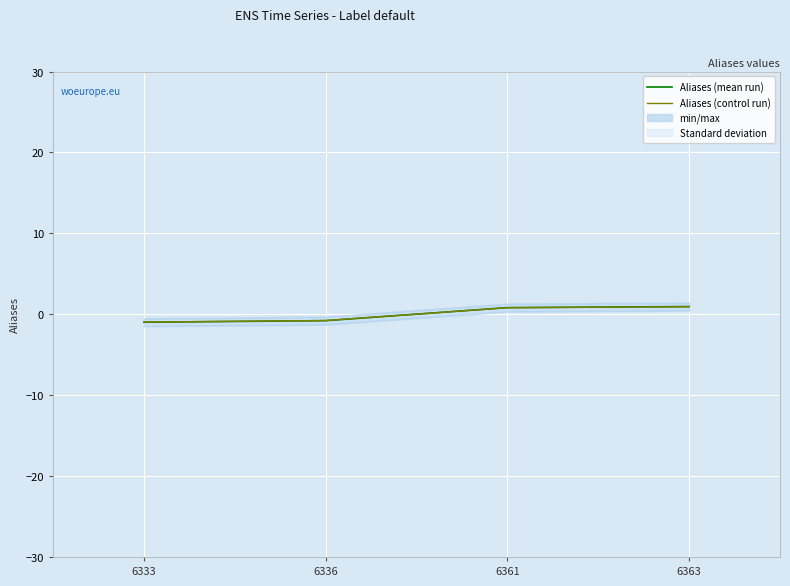

Which category has the lowest value in the Aliases (mean run) series?

6333